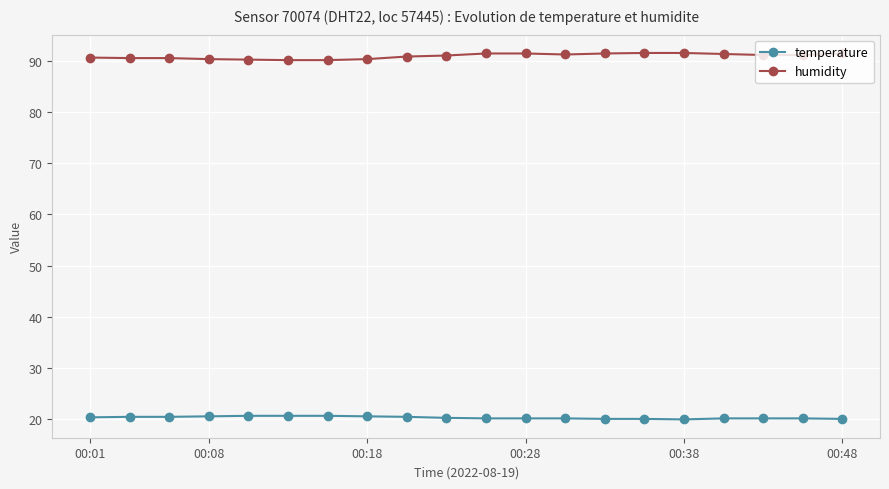

True or false: temperature and humidity intersect in this chart.

False